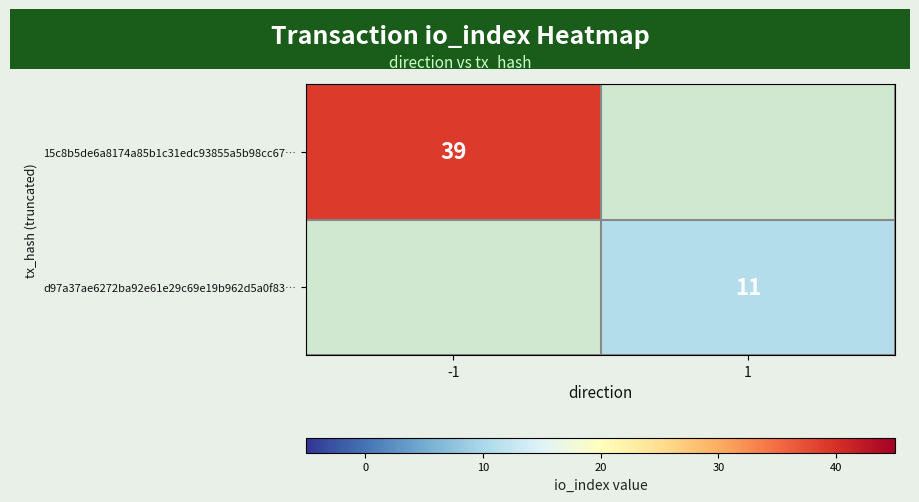

The d97a37ae6272ba92e61e29c69e19b962d5a0f83… series shows 11 at 1. True or false?

True